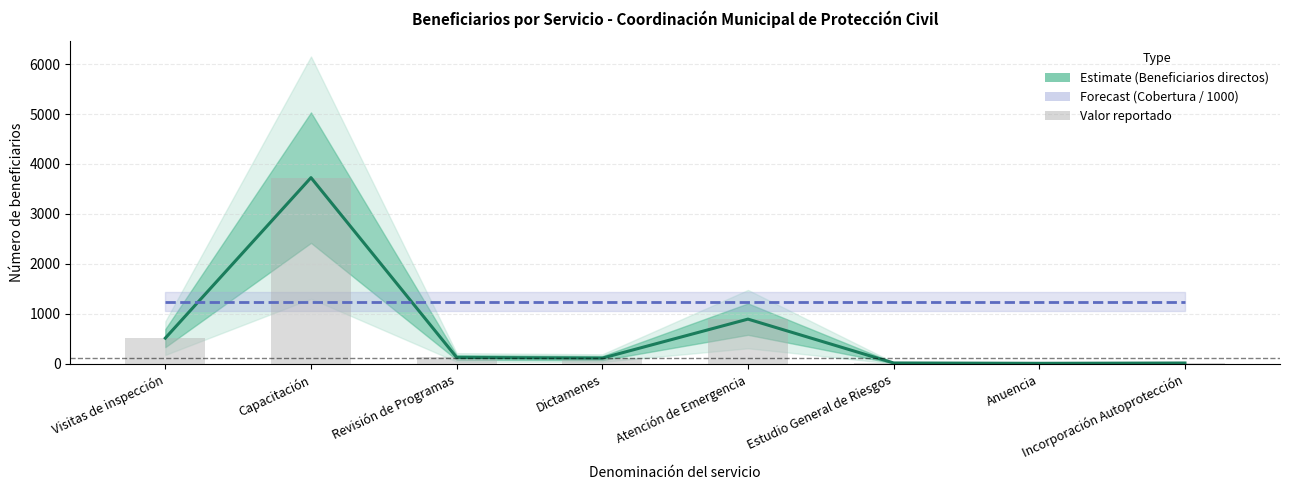

At which category is the sum across all series the highest?

Capacitación